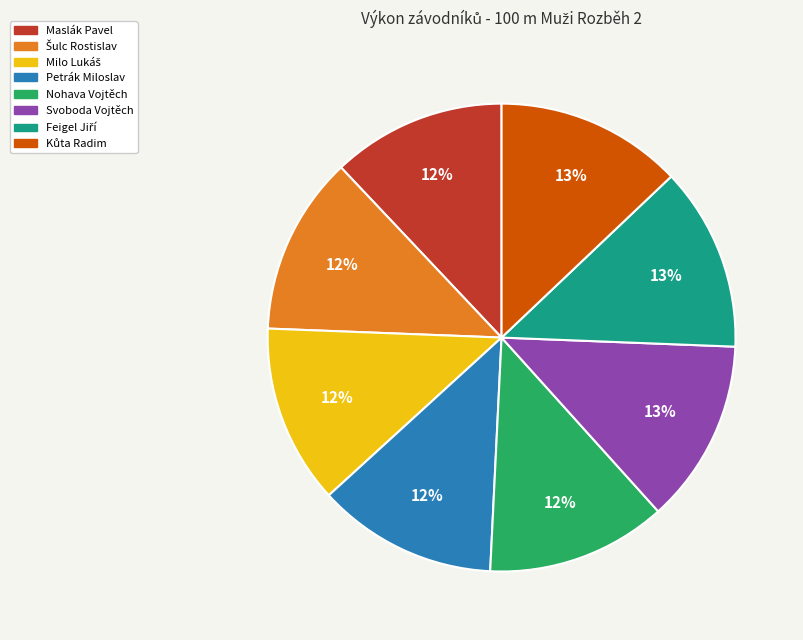

Is there any slice that represents more than half of the pie?

No